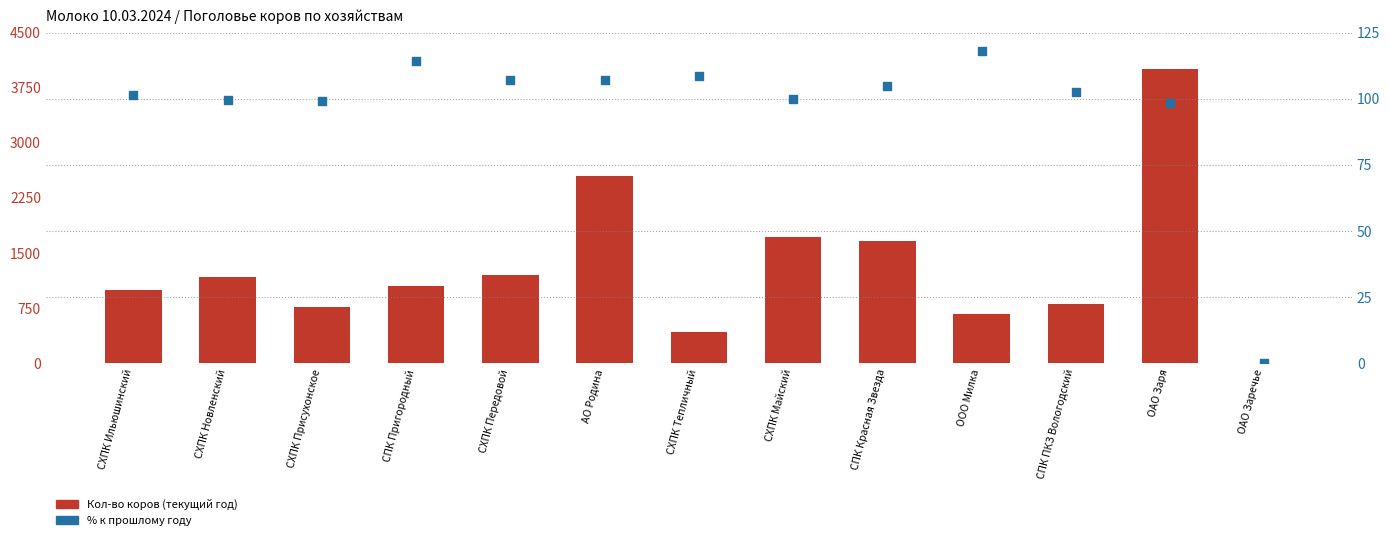

What are all the series names shown in the legend?

Кол-во коров (текущий год), % к прошлому году